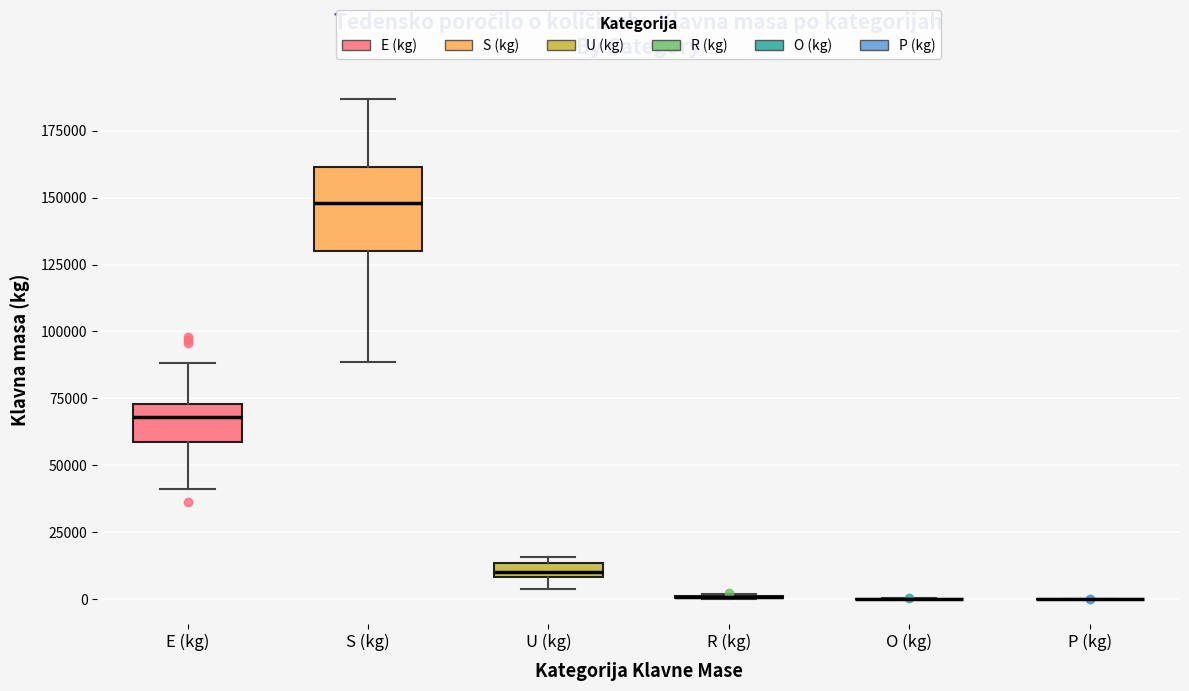

Comparing the boxes themselves (not the whiskers), which one is the tallest?

S (kg)